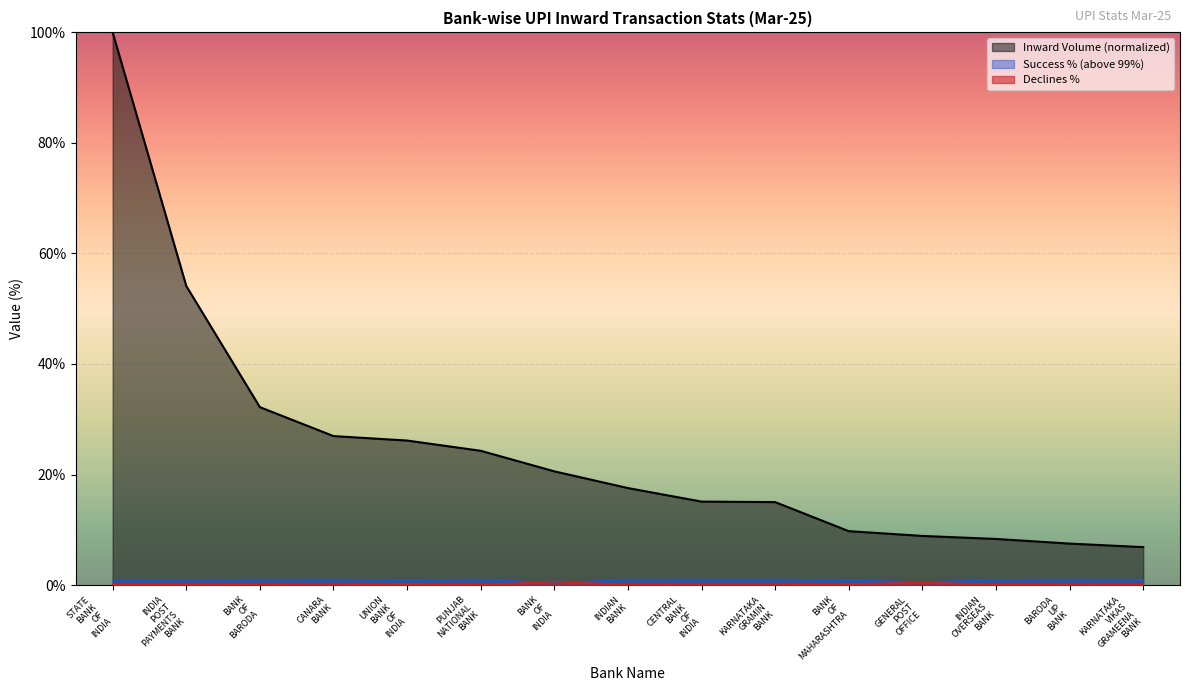

How many values in the Inward Volume (in million) series exceed 17?

8